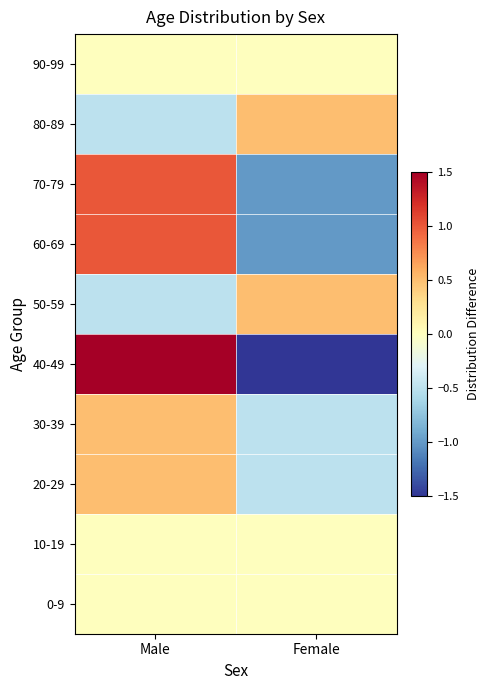

Reading left to right, transcribe all the data shown in this chart.

0-9: Male=0.0	Female=0.0
10-19: Male=0.0	Female=0.0
20-29: Male=0.5	Female=-0.5
30-39: Male=0.5	Female=-0.5
40-49: Male=1.5	Female=-1.5
50-59: Male=-0.5	Female=0.5
60-69: Male=1.0	Female=-1.0
70-79: Male=1.0	Female=-1.0
80-89: Male=-0.5	Female=0.5
90-99: Male=0.0	Female=0.0